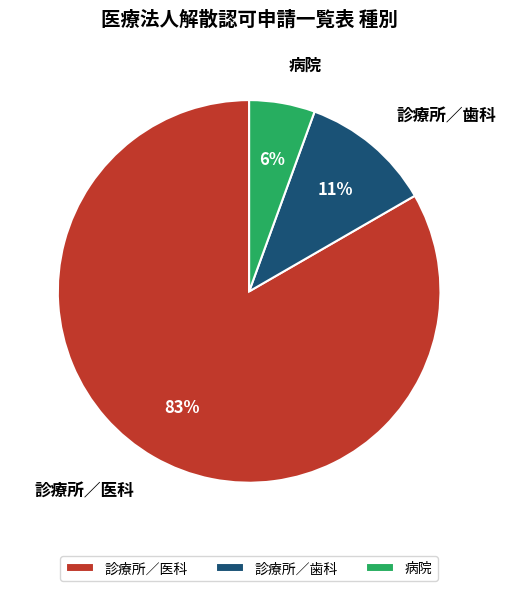

Which slice is the largest?

診療所／医科